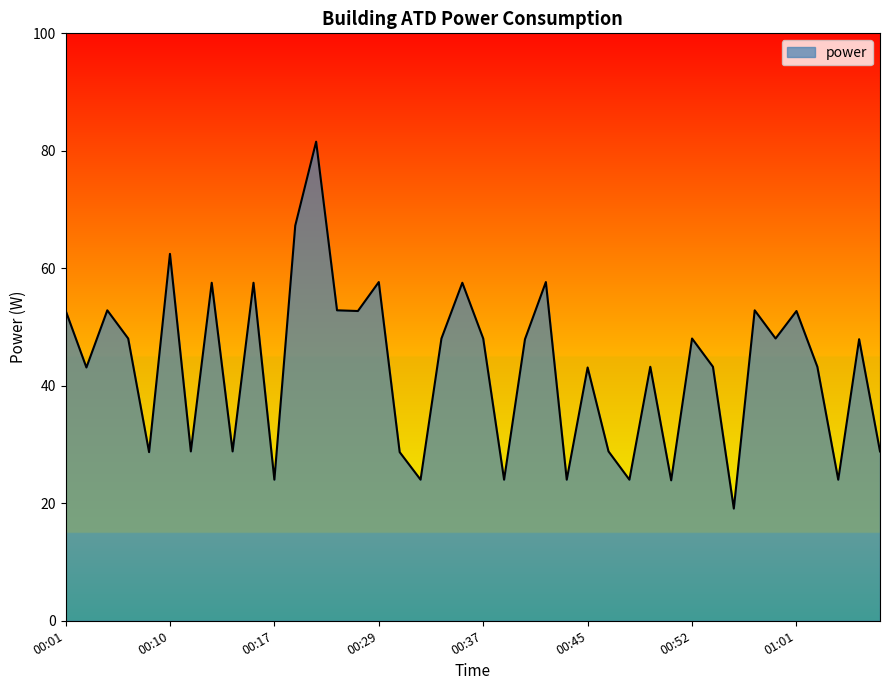

True or false: the data has more than 1 interior local peaks.

True